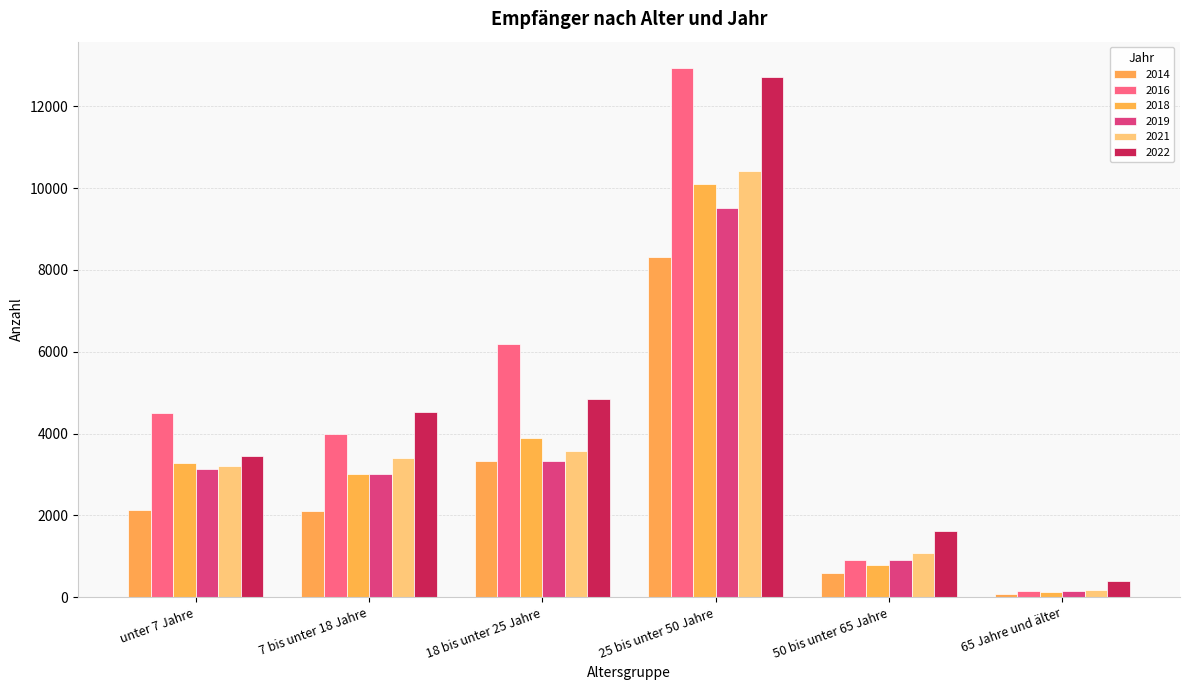

The value of 2014 at 18 bis unter 25 Jahre is 3334. True or false?

True